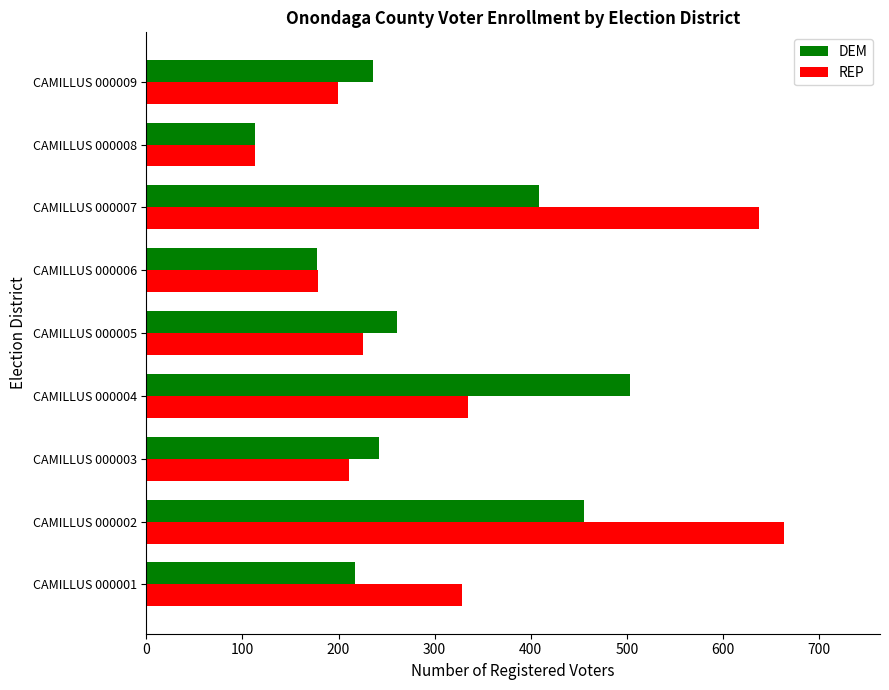

What is the total value across all series at CAMILLUS 000004?

838